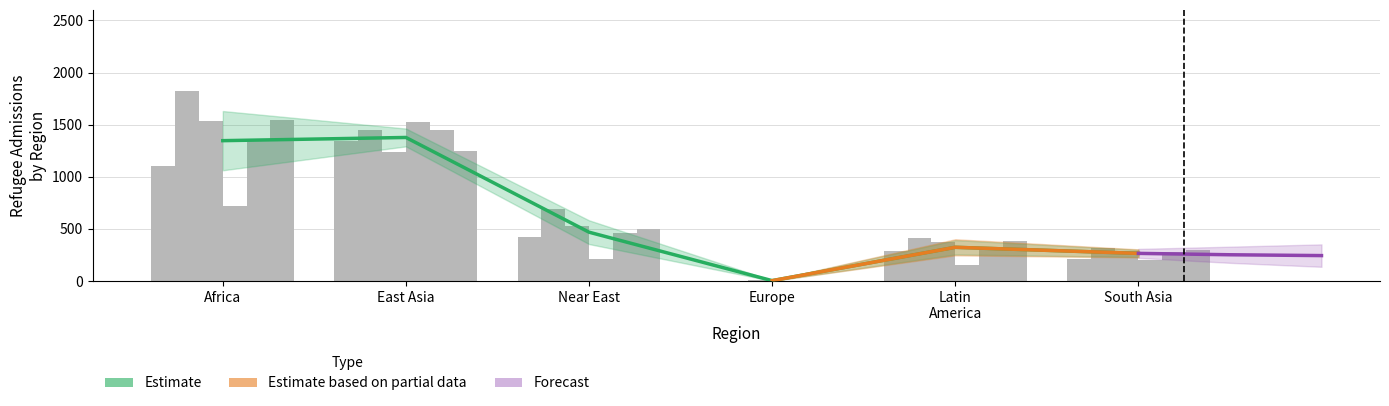

Which has a higher value, Near East or Europe?

Near East